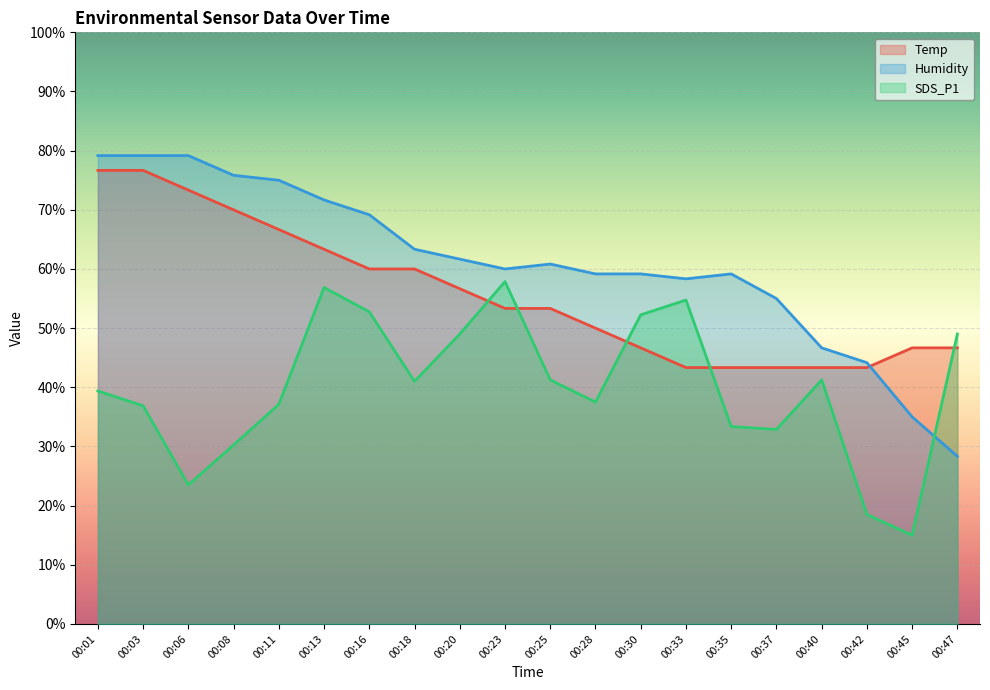

Between 00:11 and 00:35, which series saw the biggest shift?

Temp